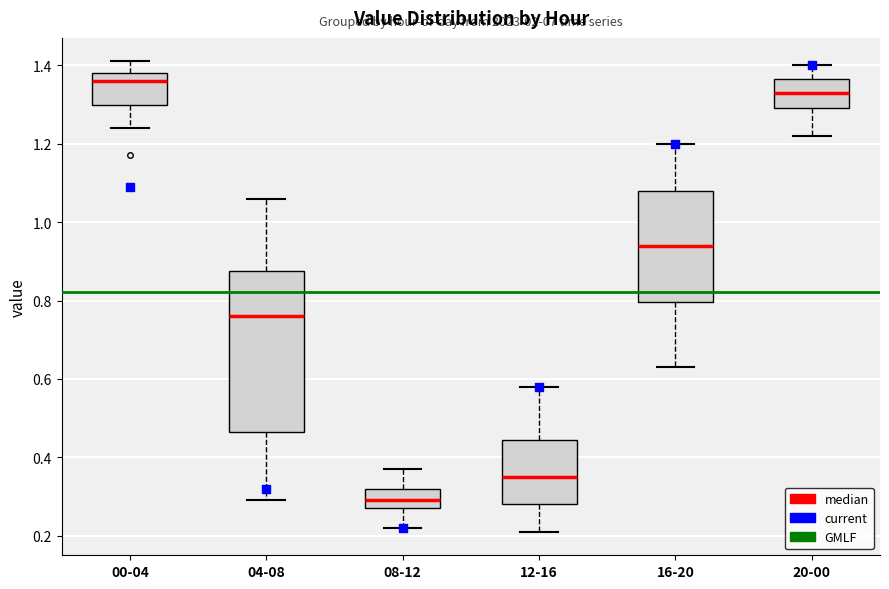

Reading left to right, transcribe this box plot: for each box, give where its median line is, the range the box spans, and where its two whiskers end, as read against the y-axis. The values are not printed on the chart, so give them approximately, as read against the axis.

00-04: median 1.36, box 1.30 to 1.38, whiskers 1.24 to 1.42
04-08: median 0.76, box 0.46 to 0.88, whiskers 0.30 to 1.06
08-12: median 0.30, box 0.28 to 0.32, whiskers 0.22 to 0.38
12-16: median 0.36, box 0.28 to 0.44, whiskers 0.22 to 0.58
16-20: median 0.94, box 0.80 to 1.08, whiskers 0.64 to 1.20
20-00: median 1.34, box 1.30 to 1.36, whiskers 1.22 to 1.40